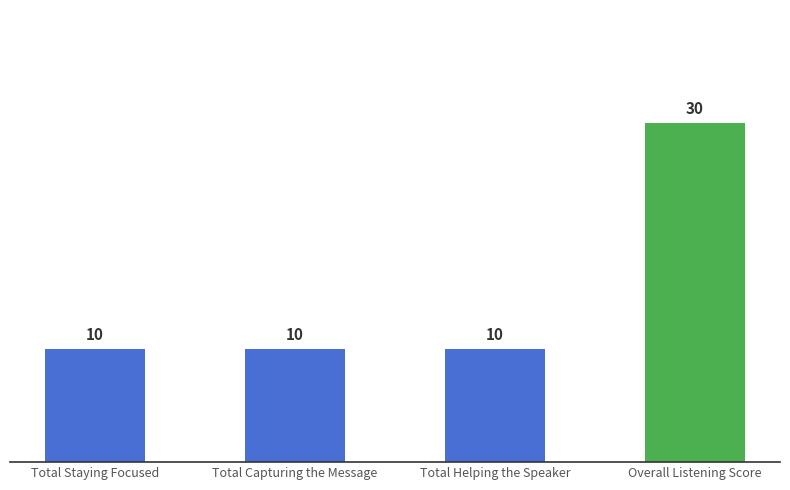

What value does the data have at Total Staying Focused, to the nearest 10?

10